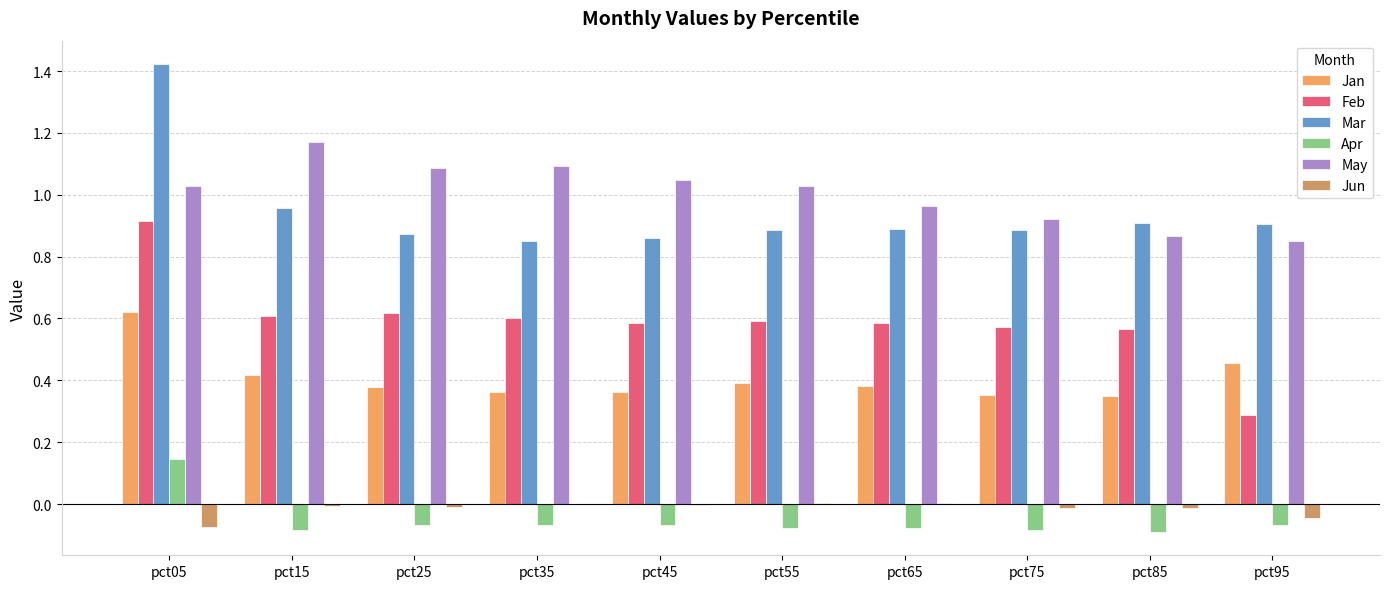

How many groups of bars are there?

10